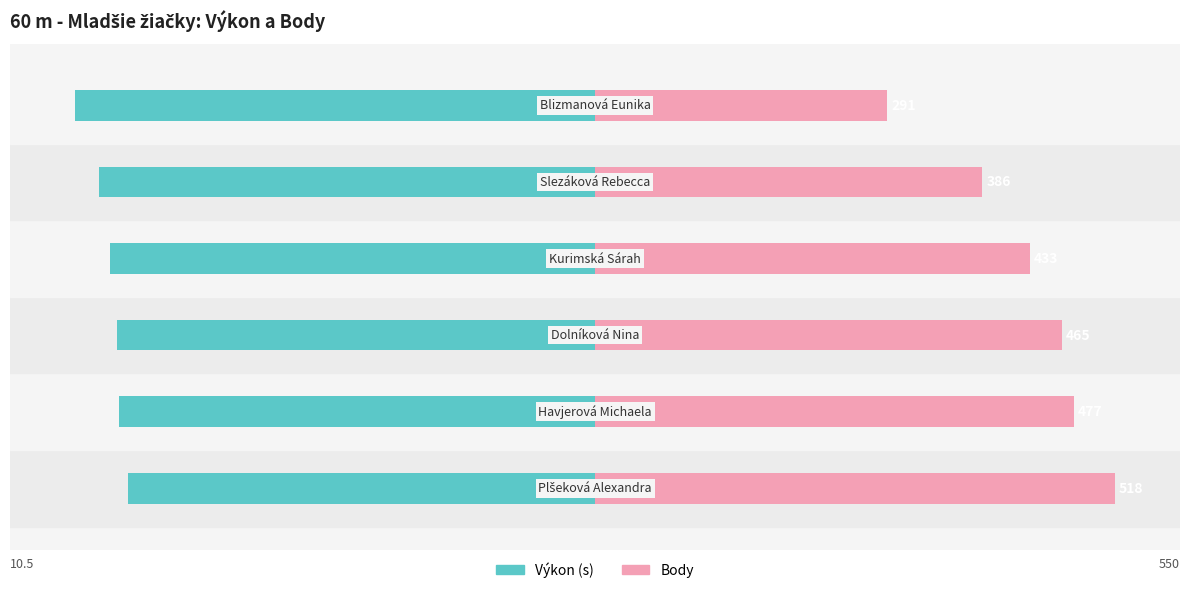

List the series in order of their peak value, highest first.

Body, Výkon (s)